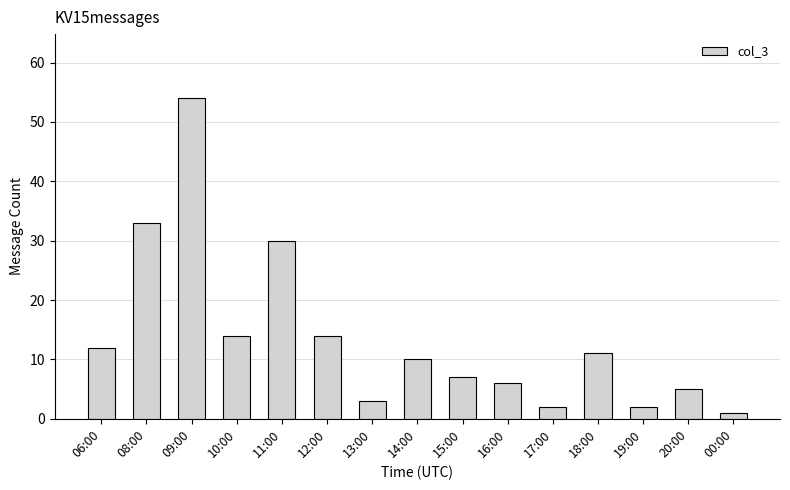

The value at 13:00 is 3. True or false?

True